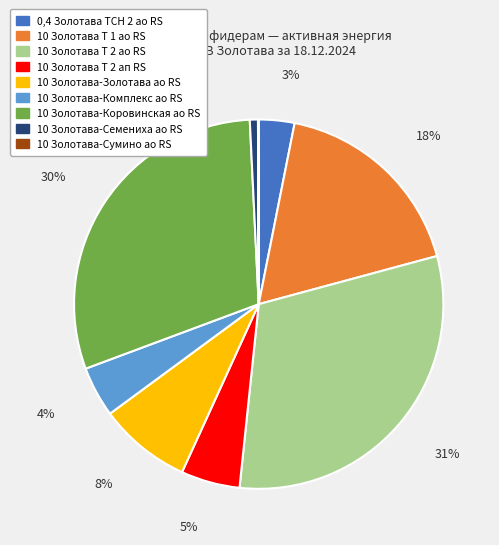

To the nearest percent, what is the average slice percentage?

11%